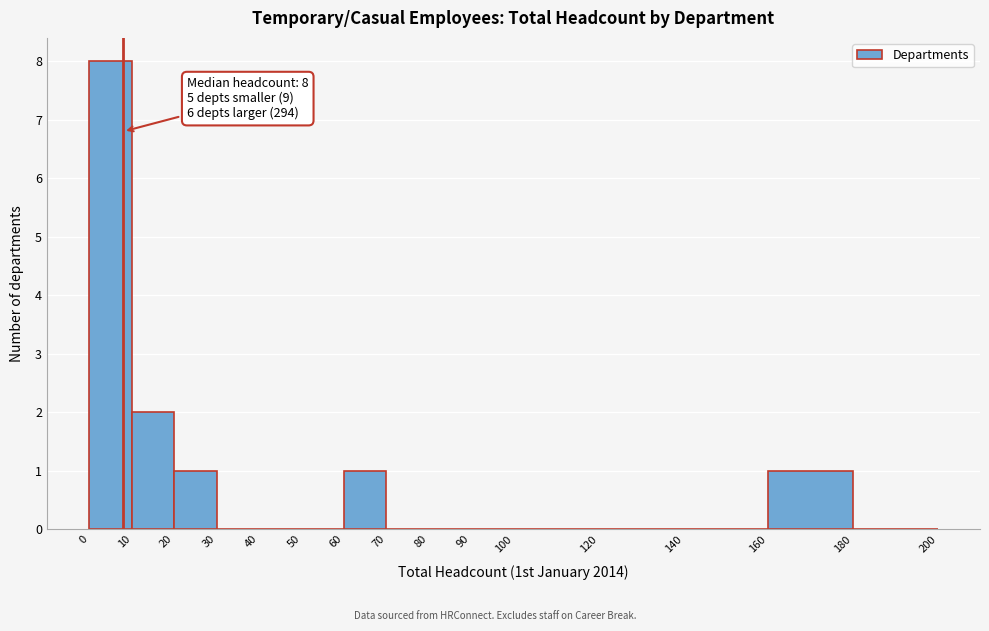

Over which range of the x-axis is the bar tallest?

0 to 10